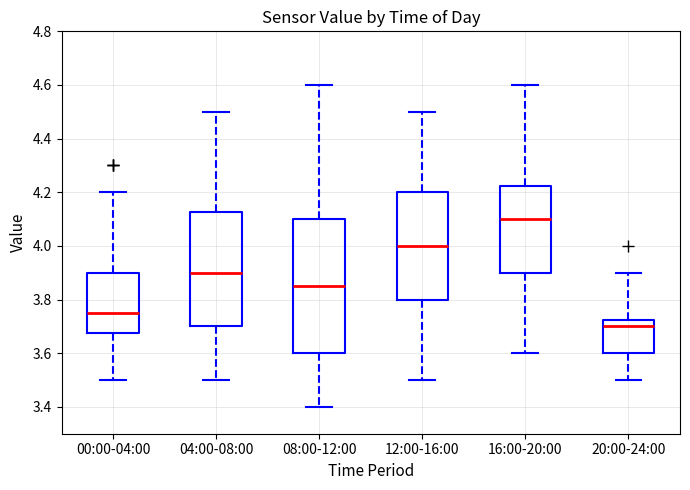

Reading left to right, read every box against the y-axis: the position of its median line, the range the box covers, and the ends of its whiskers. The values are not printed on the chart, so give them approximately, as read against the axis.

00:00-04:00: median 3.76, box 3.68 to 3.90, whiskers 3.50 to 4.20
04:00-08:00: median 3.90, box 3.70 to 4.12, whiskers 3.50 to 4.50
08:00-12:00: median 3.86, box 3.60 to 4.10, whiskers 3.40 to 4.60
12:00-16:00: median 4.00, box 3.80 to 4.20, whiskers 3.50 to 4.50
16:00-20:00: median 4.10, box 3.90 to 4.22, whiskers 3.60 to 4.60
20:00-24:00: median 3.70, box 3.60 to 3.72, whiskers 3.50 to 3.90